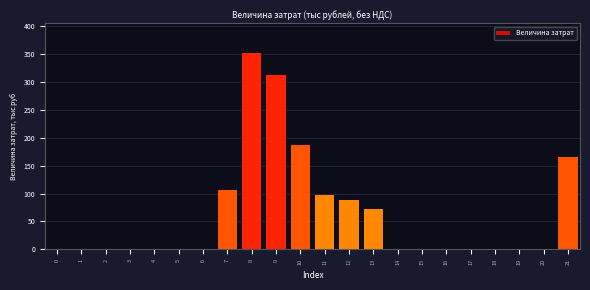

Reading left to right, what are all the values shown in this chart?

0=0.0	1=0.0	2=0.0	3=0.0	4=0.0	5=0.0	6=0.0	7=106.6	8=351.7	9=311.1	10=186.5	11=98.1	12=87.8	13=72.2	14=0.0	15=0.0	16=0.0	17=0.0	18=0.0	19=0.0	20=0.0	21=165.0